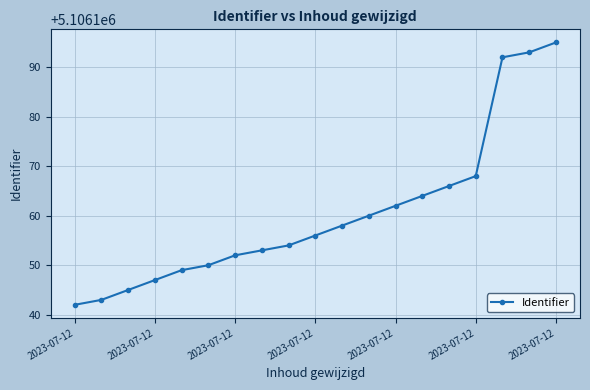

Does the chart display data point markers on the line(s)?

Yes